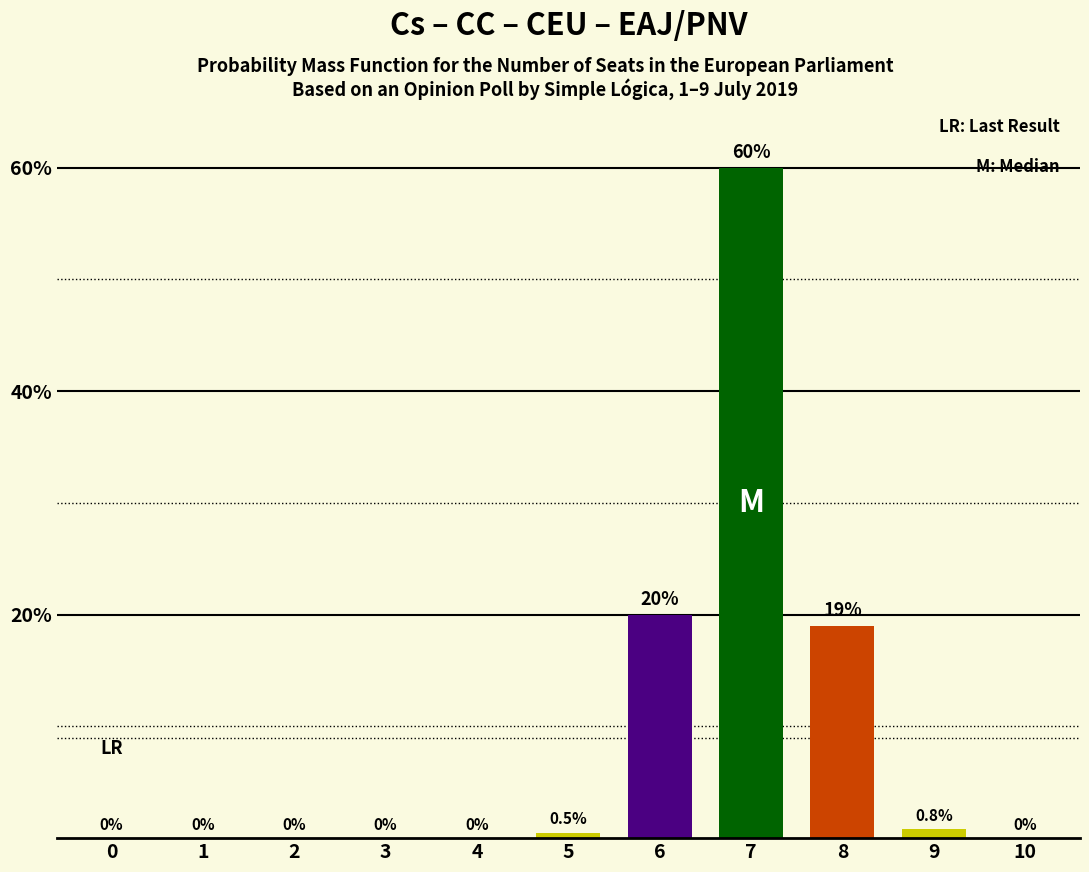

What is the difference between the second highest and minimum values?

20.0